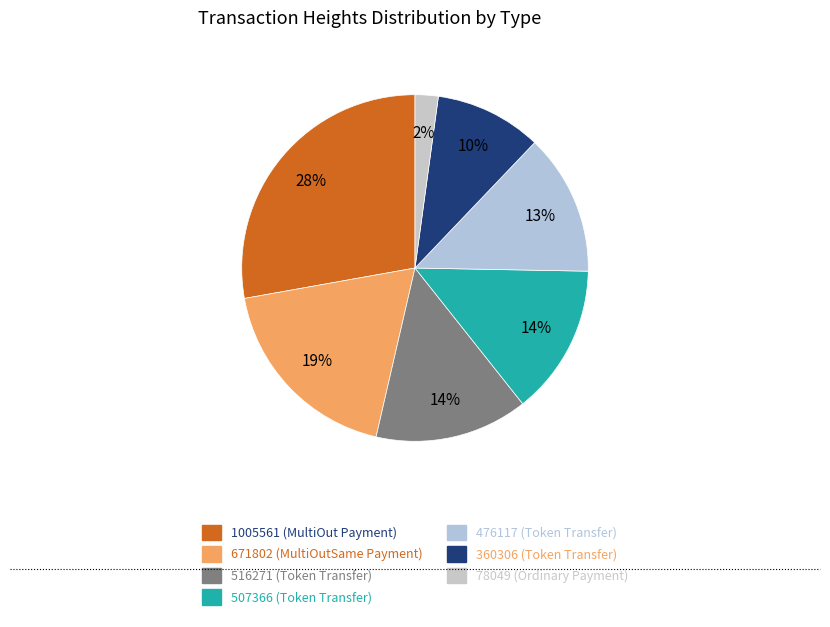

How many slices are in this pie chart?

7